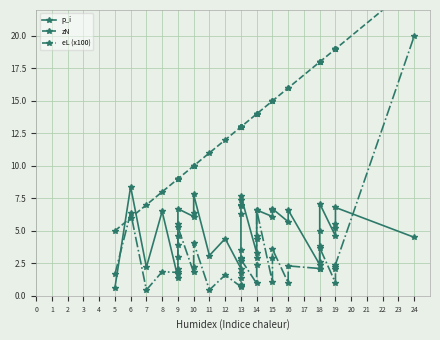

After their last crossing, which series has the higher values: eL (x100) or p_i?

eL (x100)